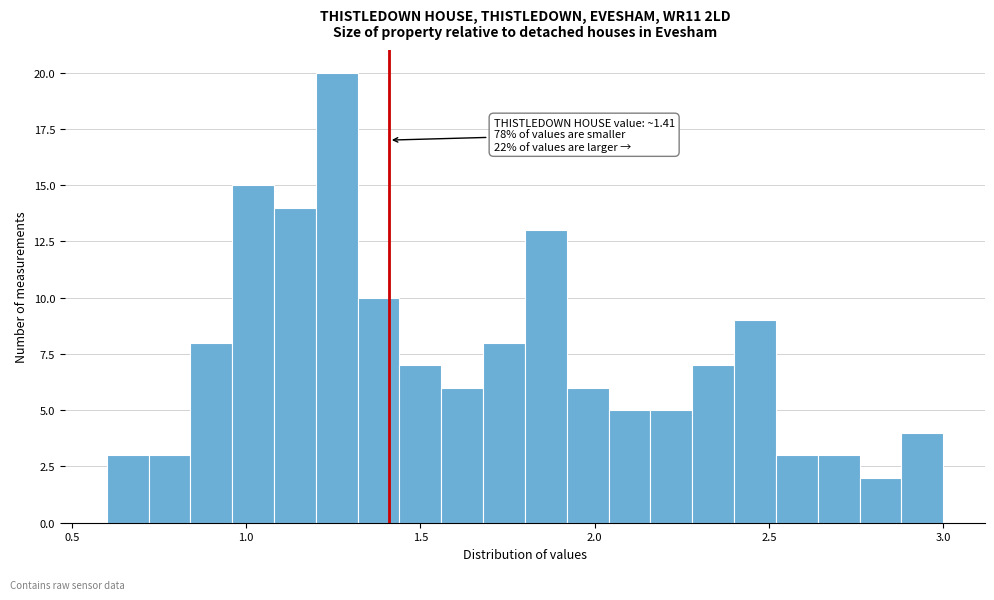

Around what value on the x-axis is the tallest bar? Give the approximate position of its centre, as read against the axis.

1.25